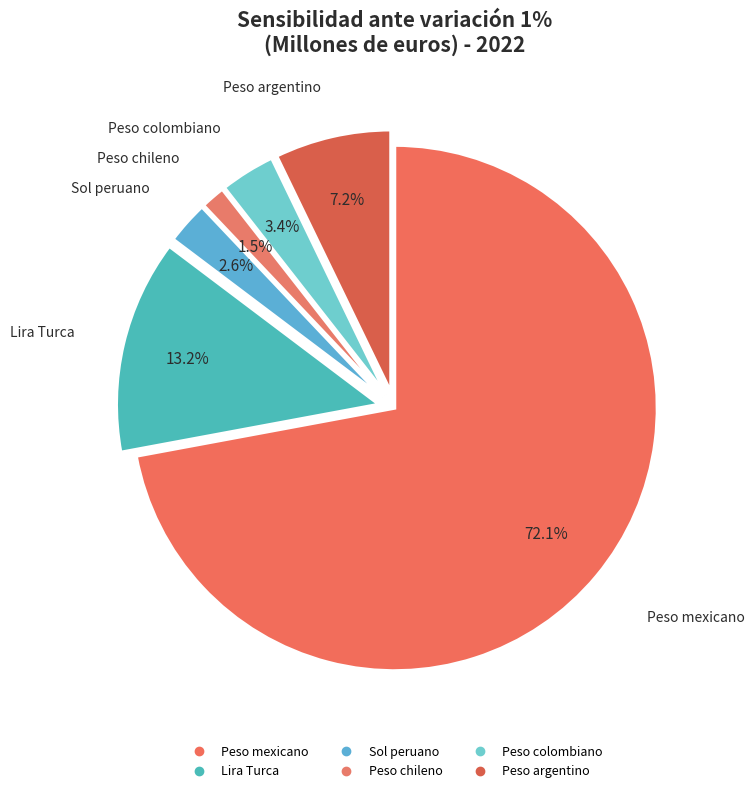

How many segments does this pie chart have?

6